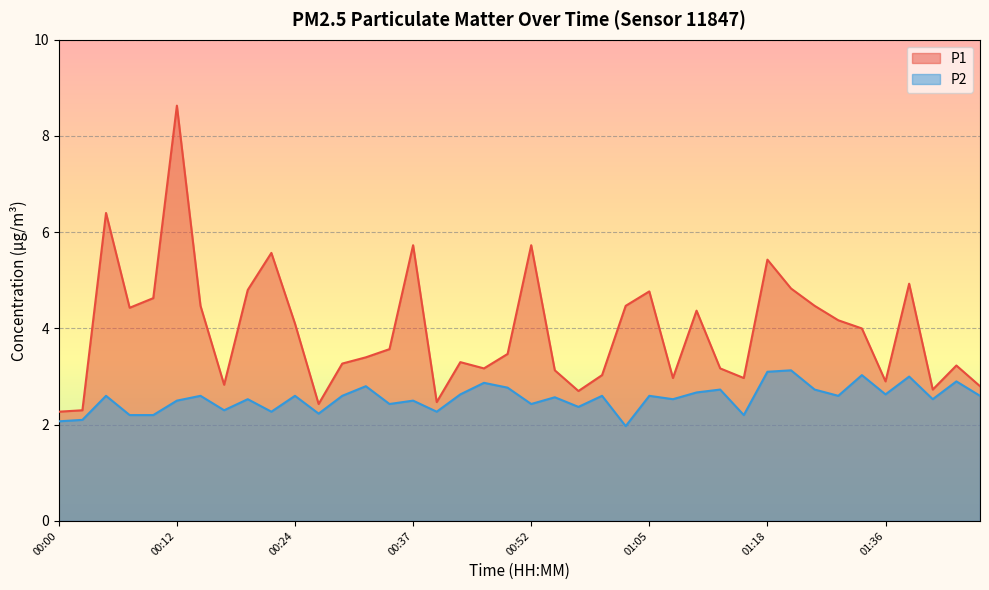

Rank the series by their average value, from lowest to highest.

P2, P1